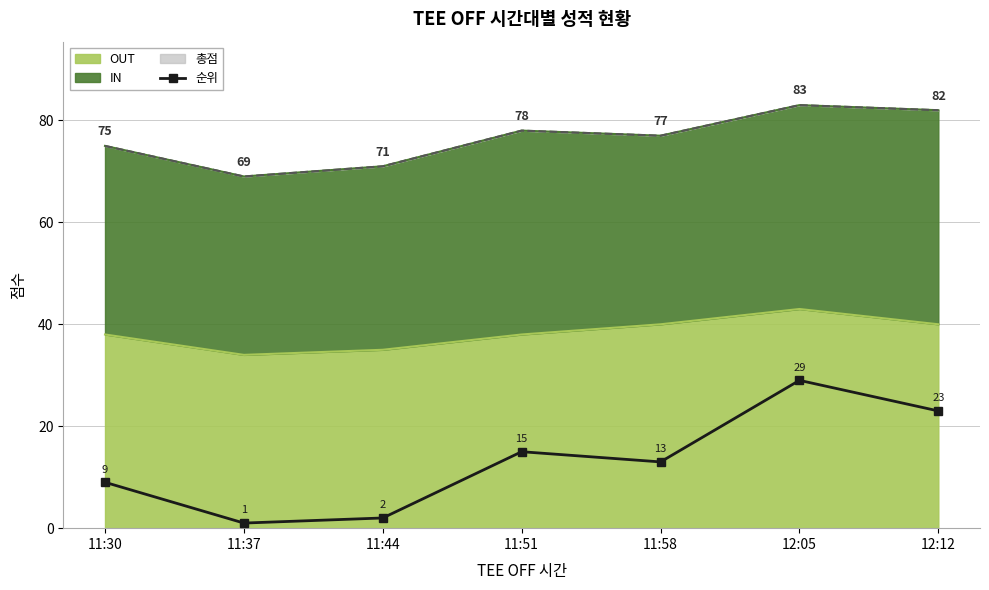

How many points are lower than both their immediate neighbors (excluding endpoints)?

2